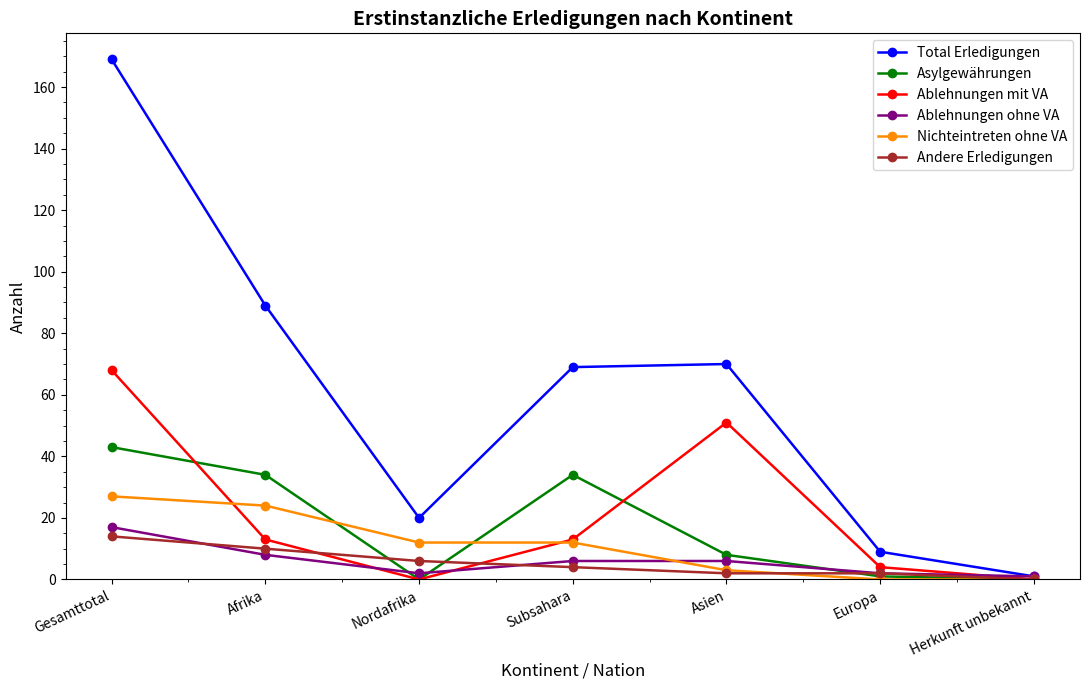

Count the number of categories in the chart.

7